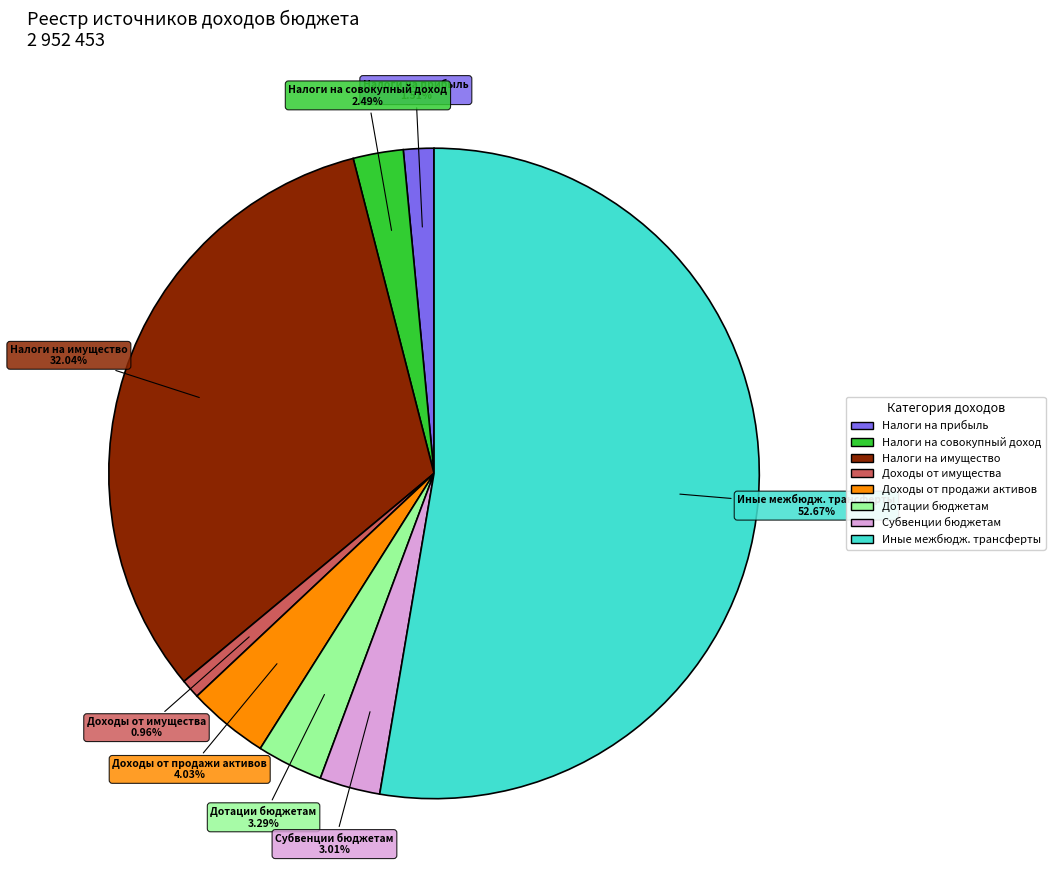

Is there any slice that represents more than half of the pie?

Yes